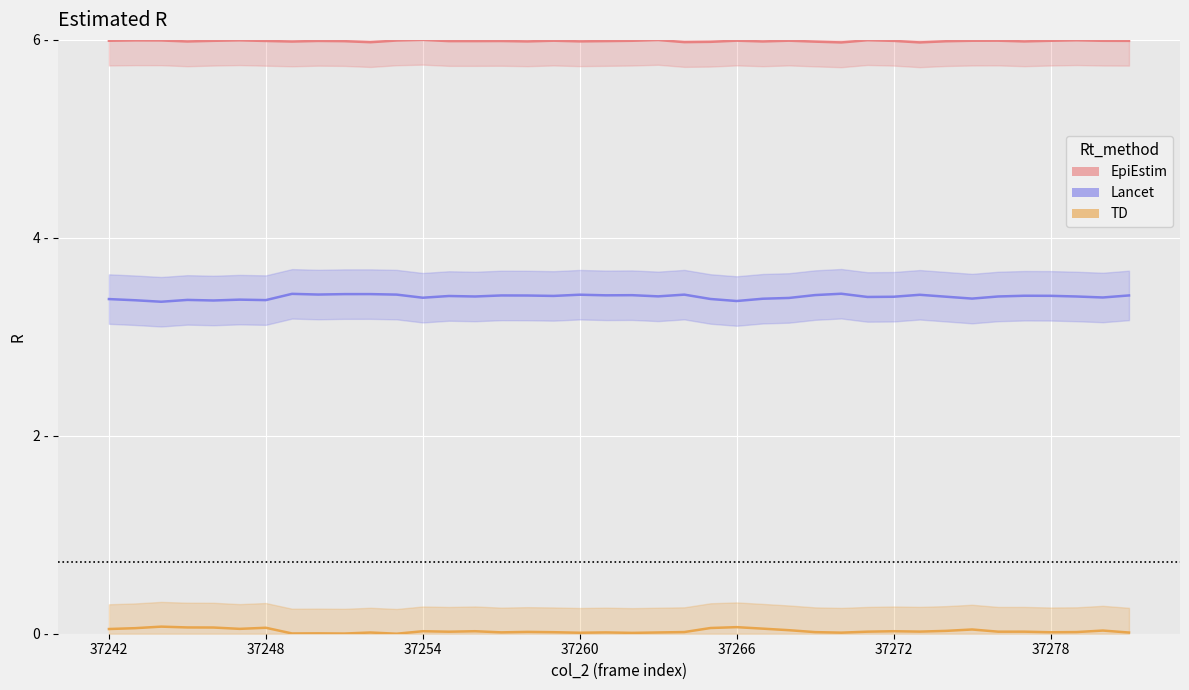

True or false: TD and EpiEstim intersect in this chart.

False